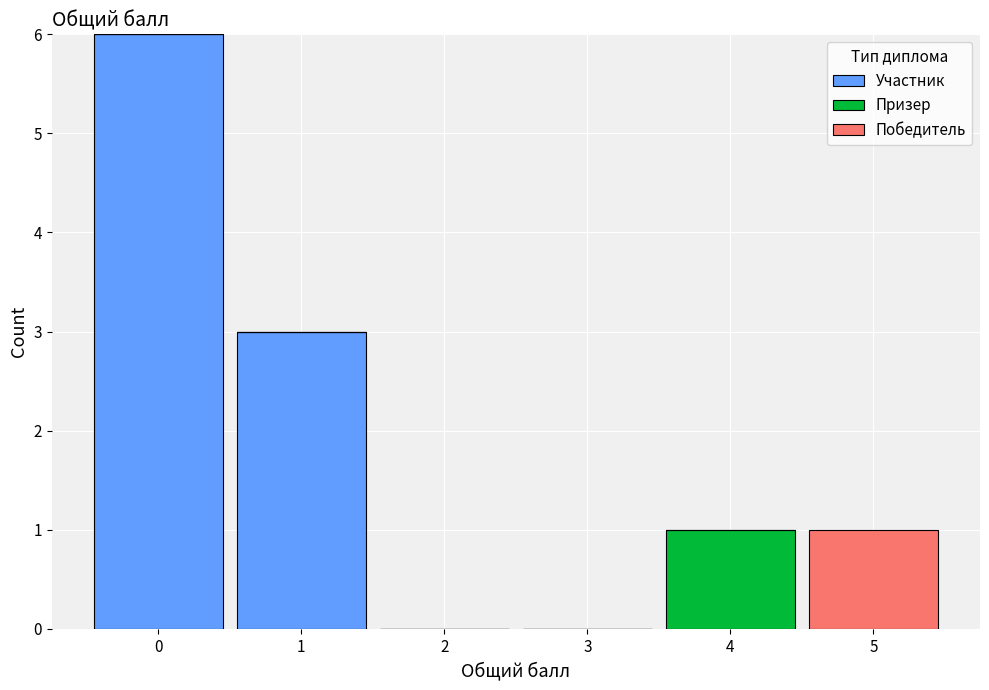

Reading left to right, transcribe this chart: for each stacked bar, give the range it covers on the x-axis and its total height. The values are not printed on the chart, so give them approximately, as read against the axis.

-0.5 to 0.5: 6
0.5 to 1.5: 3
1.5 to 2.5: 0
2.5 to 3.5: 0
3.5 to 4.5: 1
4.5 to 5.5: 1